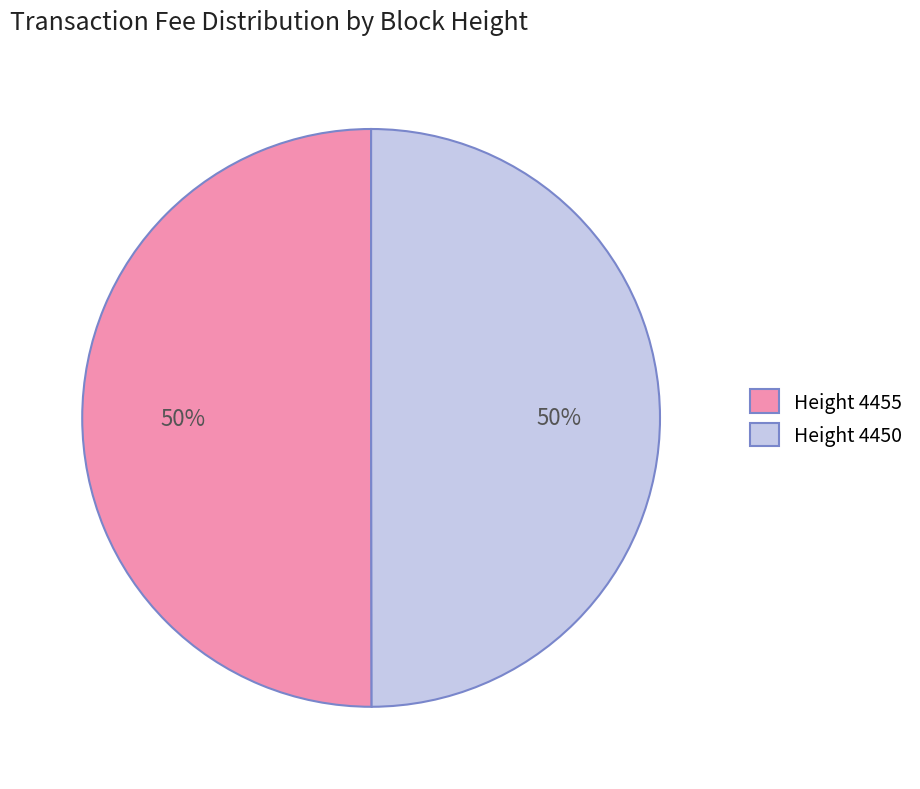

To the nearest percent, what percentage of the pie is Height 4450?

50%